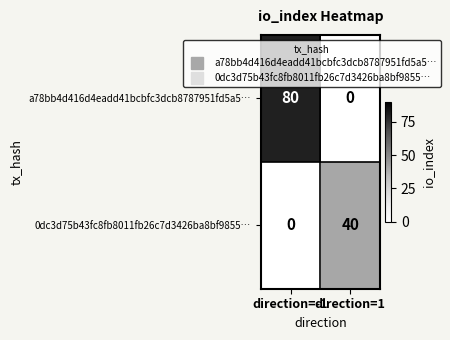

Which label corresponds to the largest value in the chart?

direction=-1